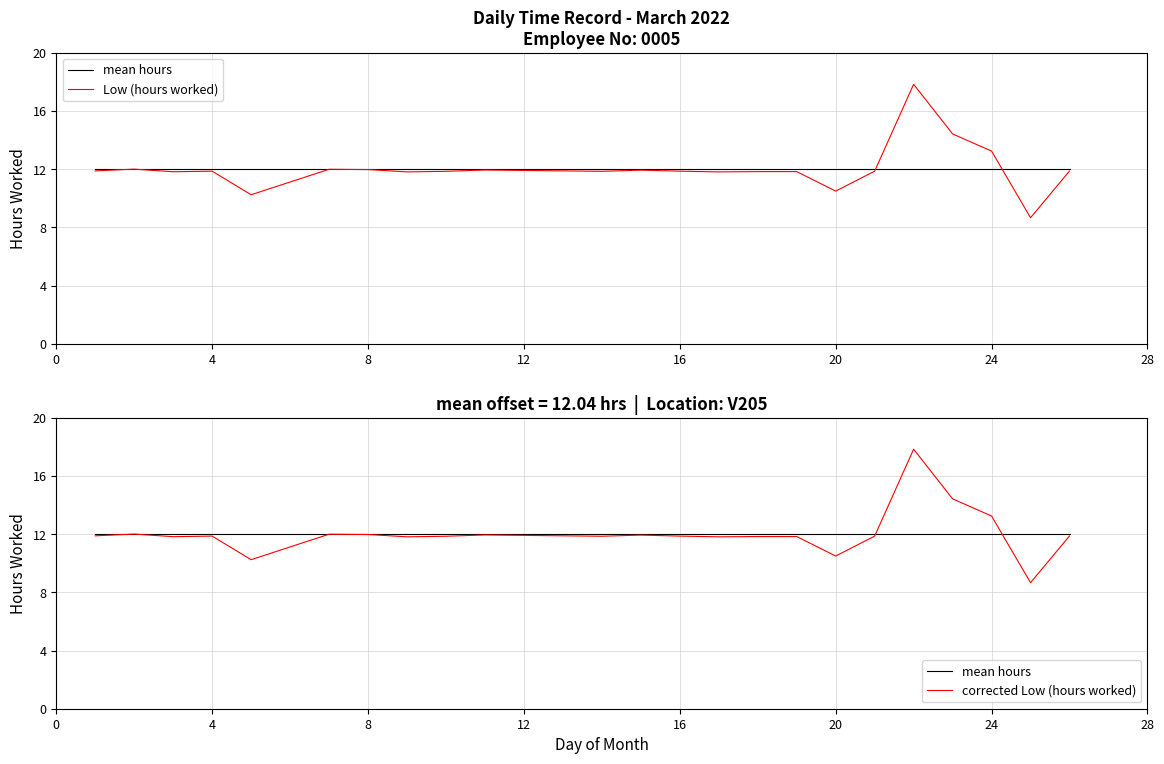

How many data points in Low (hours worked) are above 11?

20